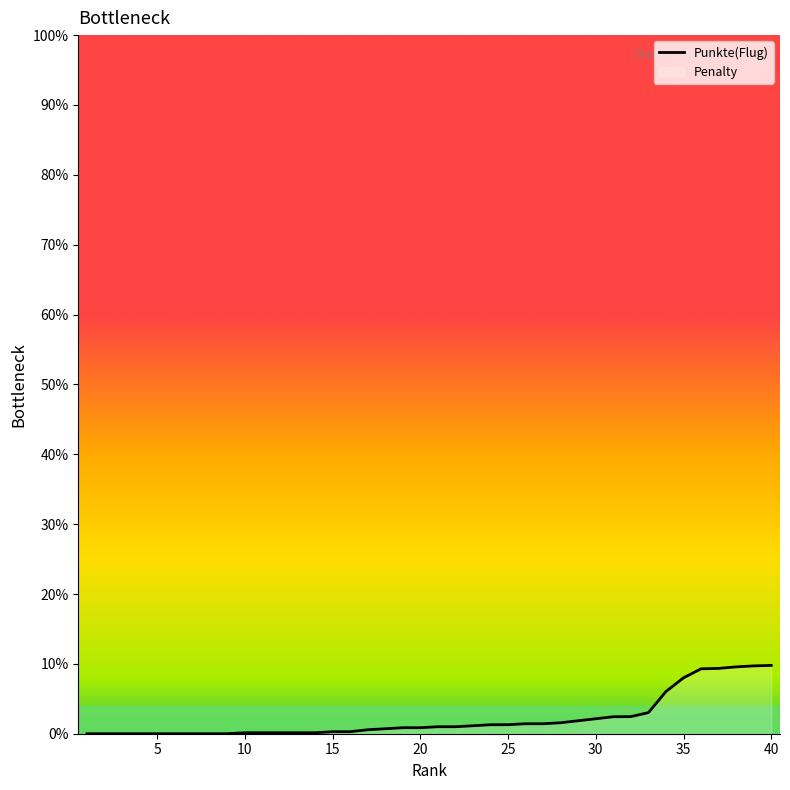

Reading left to right, what are all the values shown in this chart?

0.0	0.0	0.0	0.0	0.0	0.0	0.0	0.0	0.0	0.1	0.1	0.1	0.1	0.1	0.3	0.3	0.6	0.7	0.9	0.9	1.0	1.0	1.1	1.3	1.3	1.4	1.4	1.6	1.9	2.1	2.4	2.5	3.0	6.0	8.0	9.3	9.3	9.6	9.7	9.8